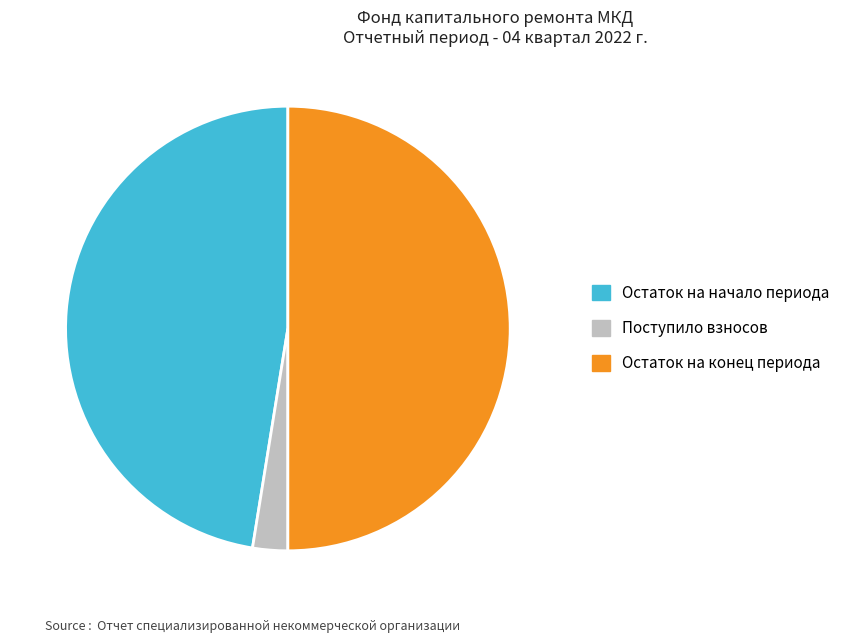

Do Остаток на конец периода and Остаток на начало периода together represent more than half of the pie?

Yes